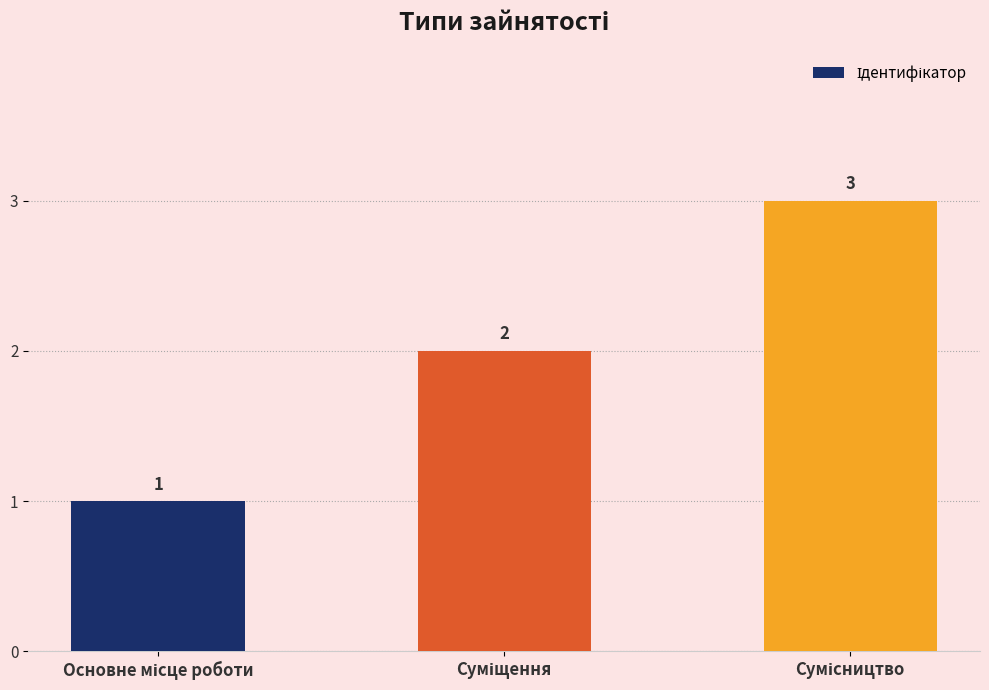

Count the values in the range 1 to 3.

3